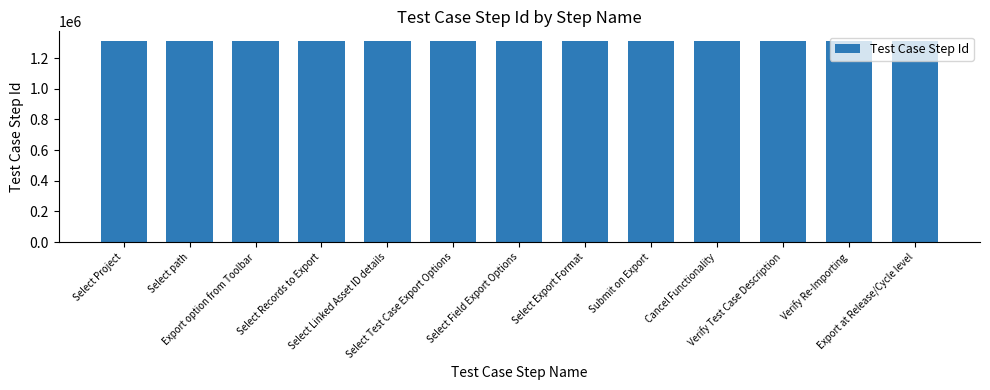

What is the sum of all values?

17010032